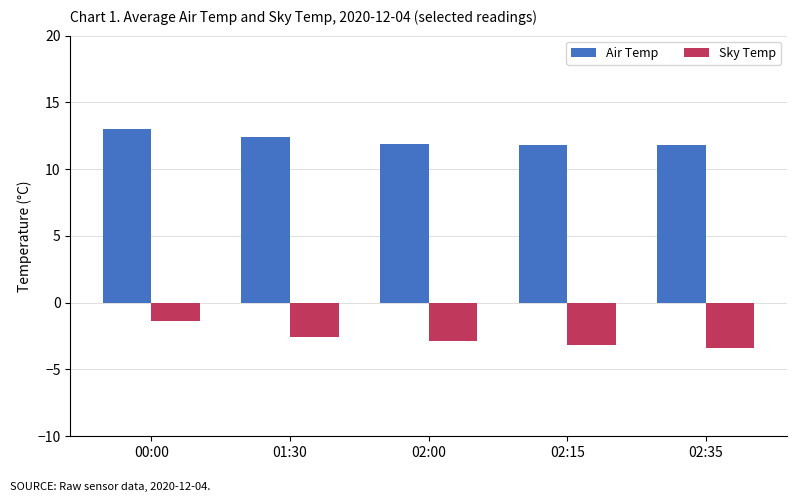

What is the smallest value displayed?

-3.4